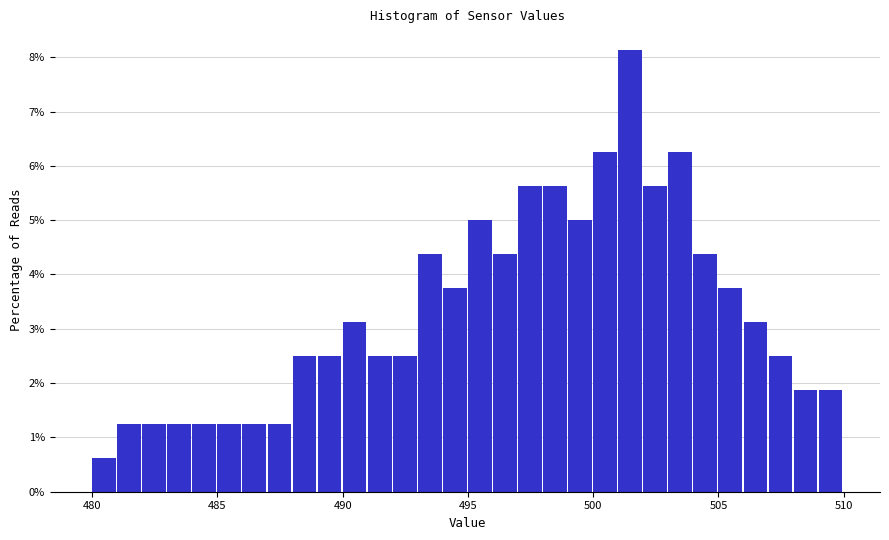

Read against the x-axis, roughly where is the centre of the tallest bar?

501.5